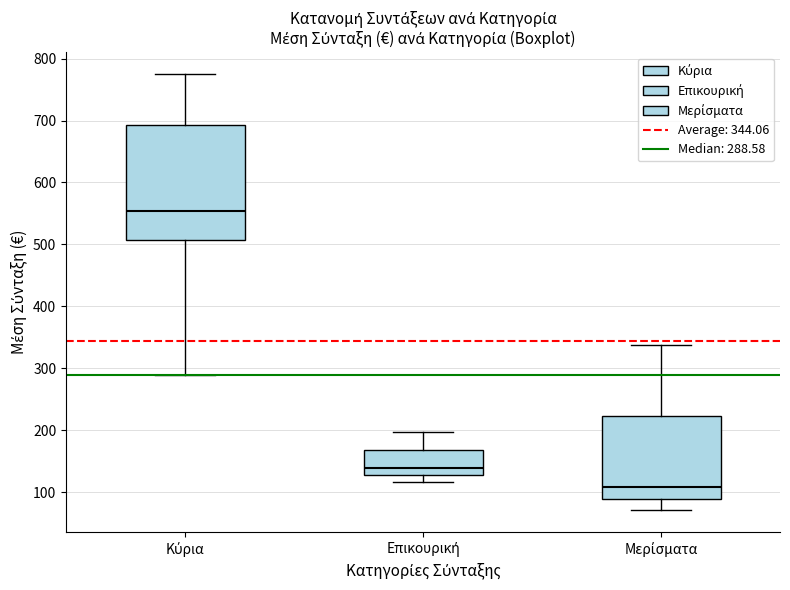

Reading left to right, transcribe this box plot: for each box, give where its median line is, the range the box spans, and where its two whiskers end, as read against the y-axis. The values are not printed on the chart, so give them approximately, as read against the axis.

Κύρια: median 550, box 510 to 690, whiskers 290 to 770
Επικουρική: median 140, box 130 to 170, whiskers 120 to 200
Μερίσματα: median 110, box 90 to 220, whiskers 70 to 340